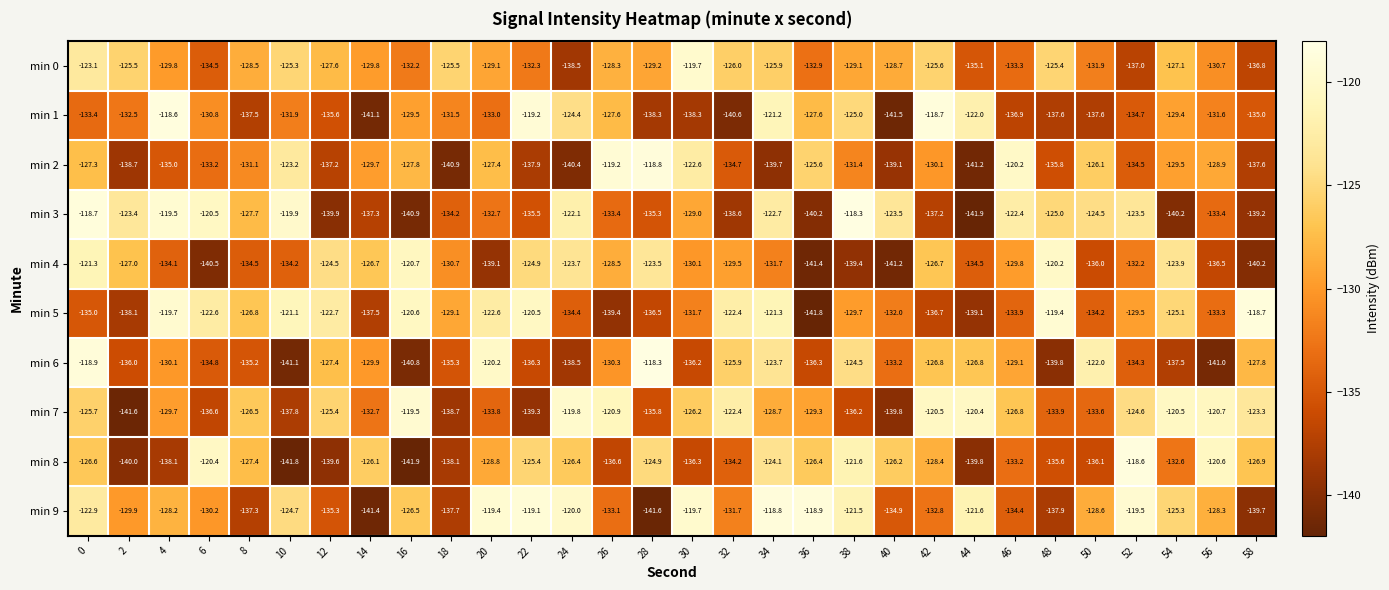

What is the approximate value of min 9 at 8?

-137.3